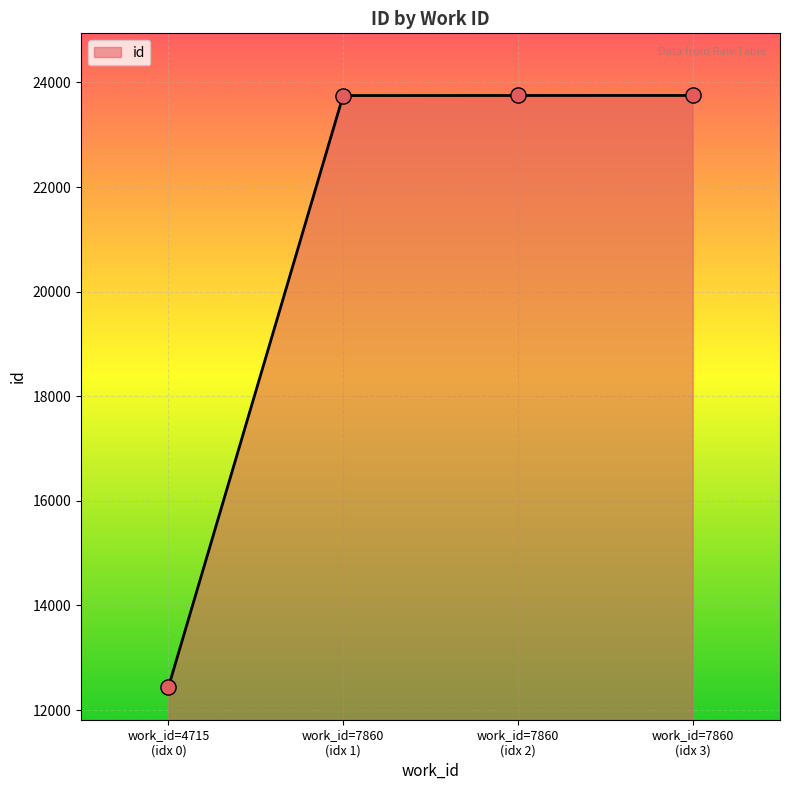

True or false: there are more than 2 points higher than both neighbors.

False